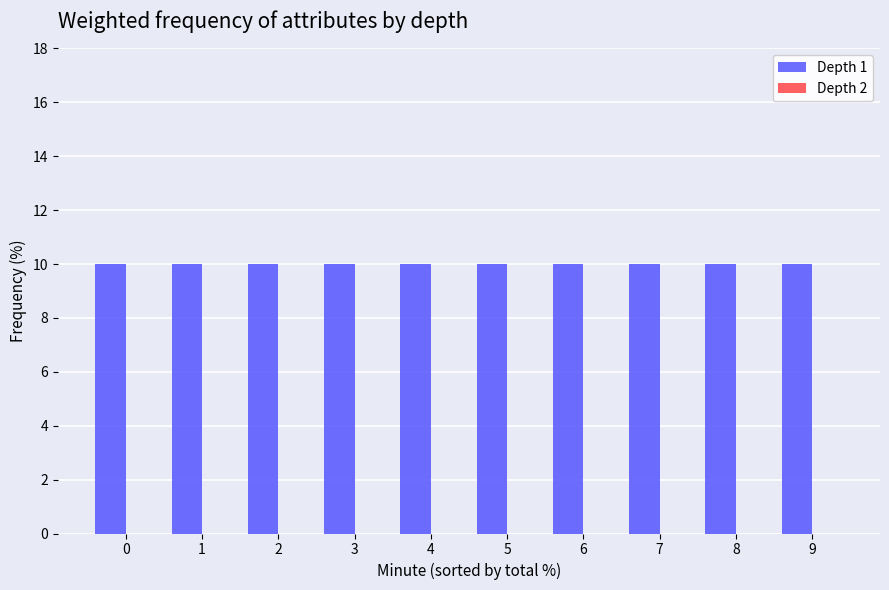

What are all the series names shown in the legend?

Depth 1, Depth 2